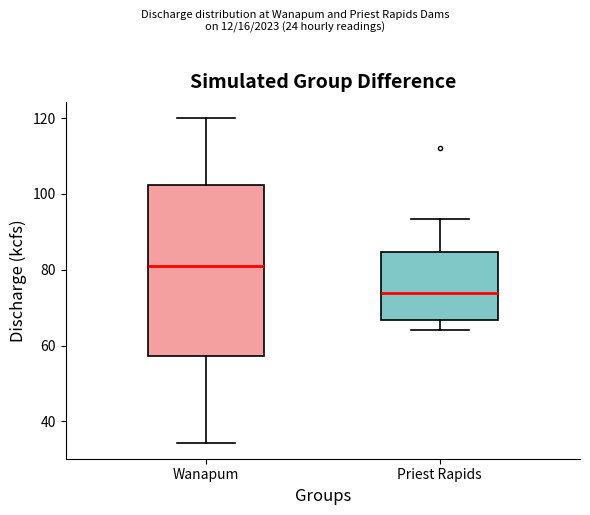

Reading left to right, read every box against the y-axis: the position of its median line, the range the box covers, and the ends of its whiskers. The values are not printed on the chart, so give them approximately, as read against the axis.

Wanapum: median 82, box 58 to 102, whiskers 34 to 120
Priest Rapids: median 74, box 66 to 84, whiskers 64 to 94